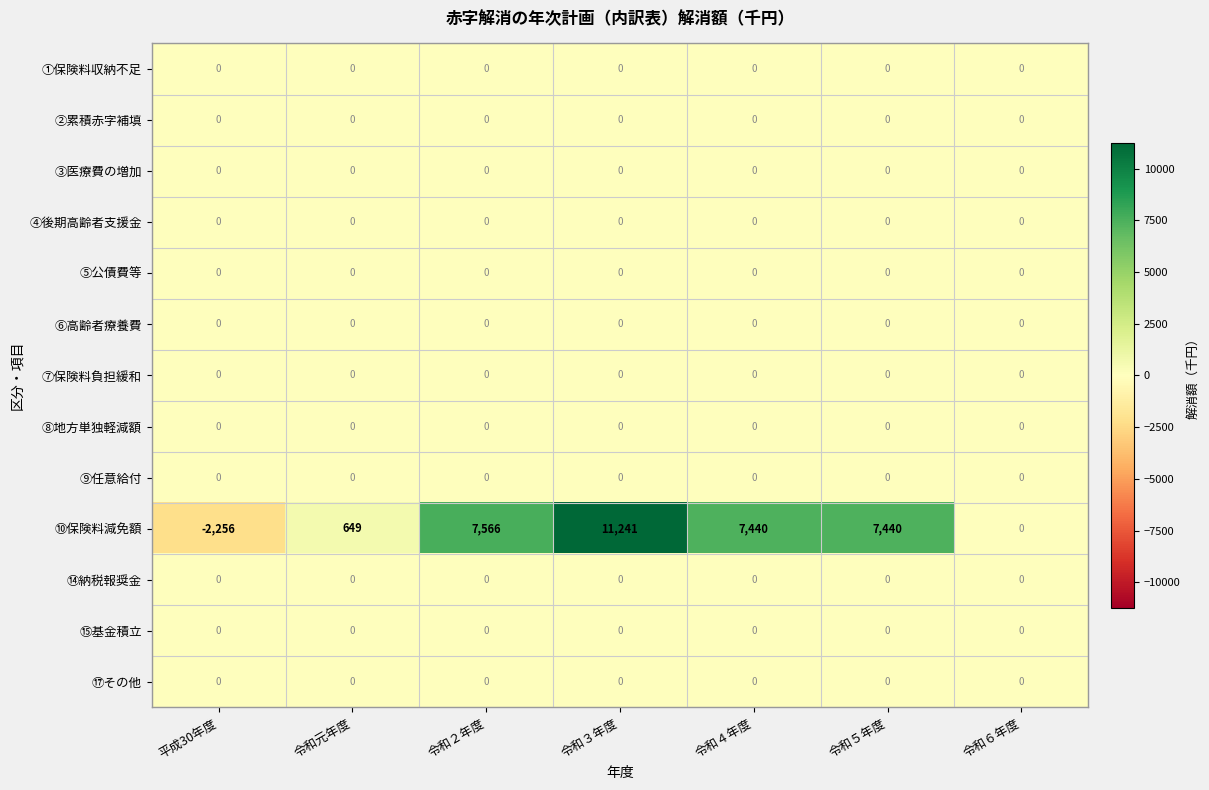

True or false: ⑨任意給付 has a value of 0 at 令和２年度.

True